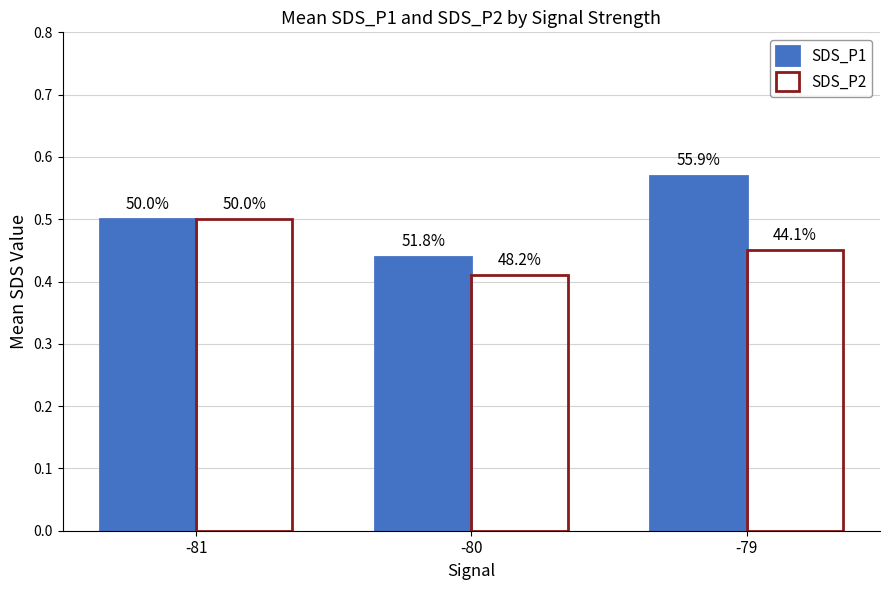

How many bars are there in each group?

2